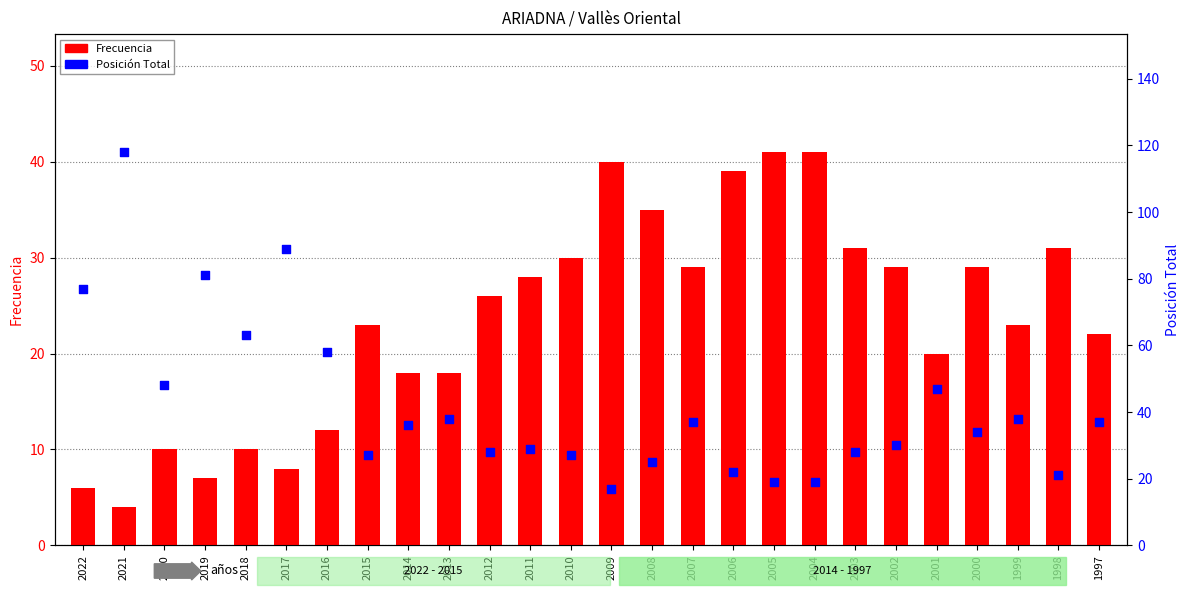

Which series contains the highest Y value?

Posición Total